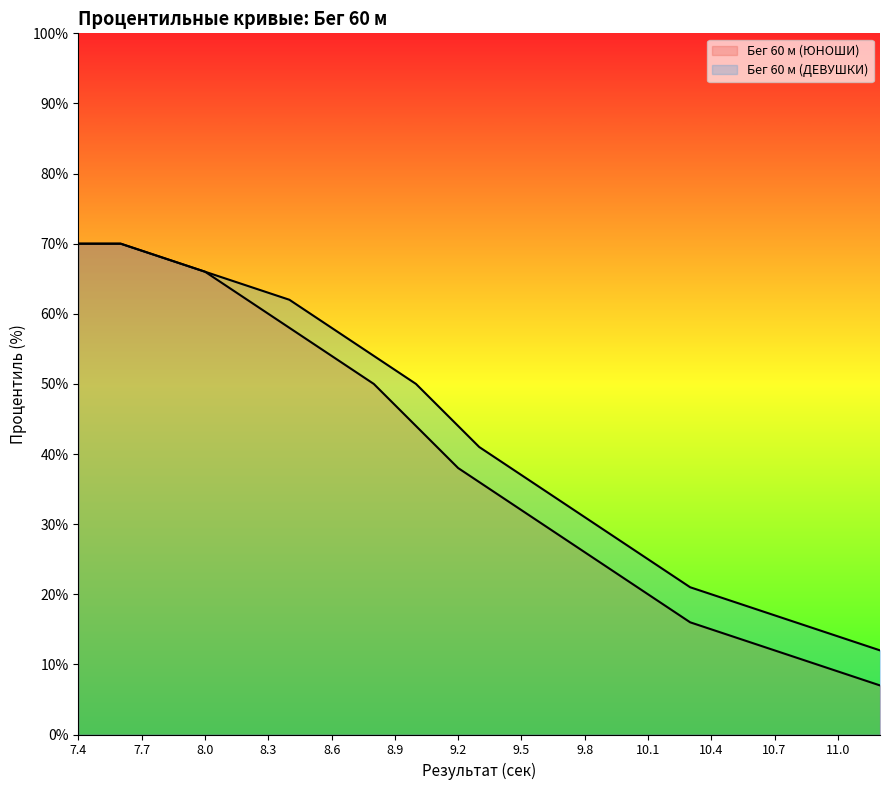

True or false: Бег 60 м (ЮНОШИ) has a value of 51 at 9.2.

False